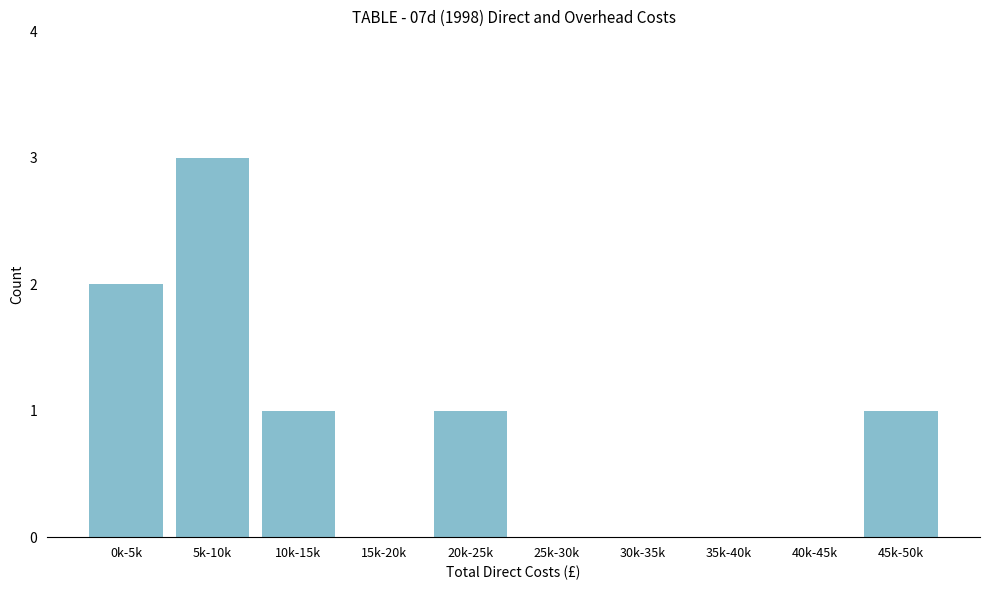

Reading left to right, what are all the values shown in this chart?

0k-5k=2	5k-10k=3	10k-15k=1	15k-20k=0	20k-25k=1	25k-30k=0	30k-35k=0	35k-40k=0	40k-45k=0	45k-50k=1